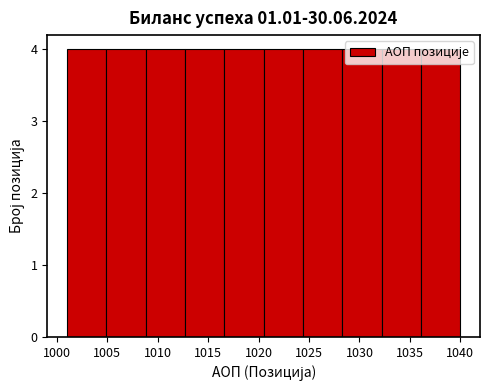

Reading left to right, transcribe this chart: for each bar, give the range it covers on the x-axis and its height. Neither the bar edges nor the heights are printed on the chart, so give them approximately, as read against the axes.

1001.0 to 1004.9: 4
1004.9 to 1008.8: 4
1008.8 to 1012.7: 4
1012.7 to 1016.6: 4
1016.6 to 1020.5: 4
1020.5 to 1024.4: 4
1024.4 to 1028.3: 4
1028.3 to 1032.2: 4
1032.2 to 1036.1: 4
1036.1 to 1040.0: 4